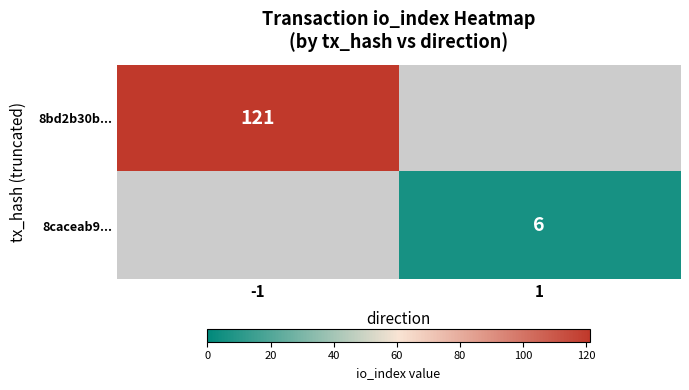

What is the maximum value shown in the chart?

121.0